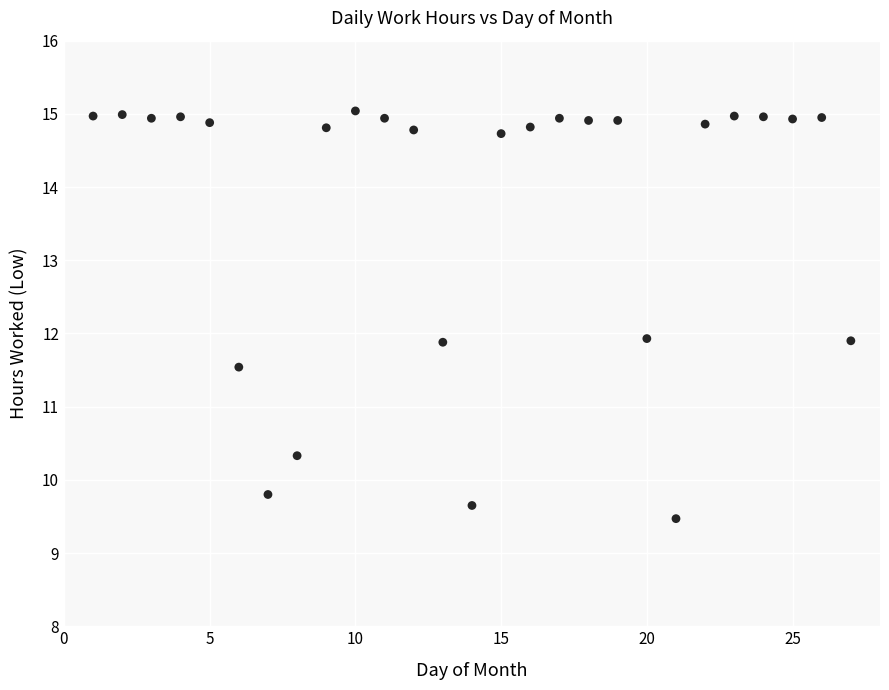

What is the range of X values (max minus min)?

26.0